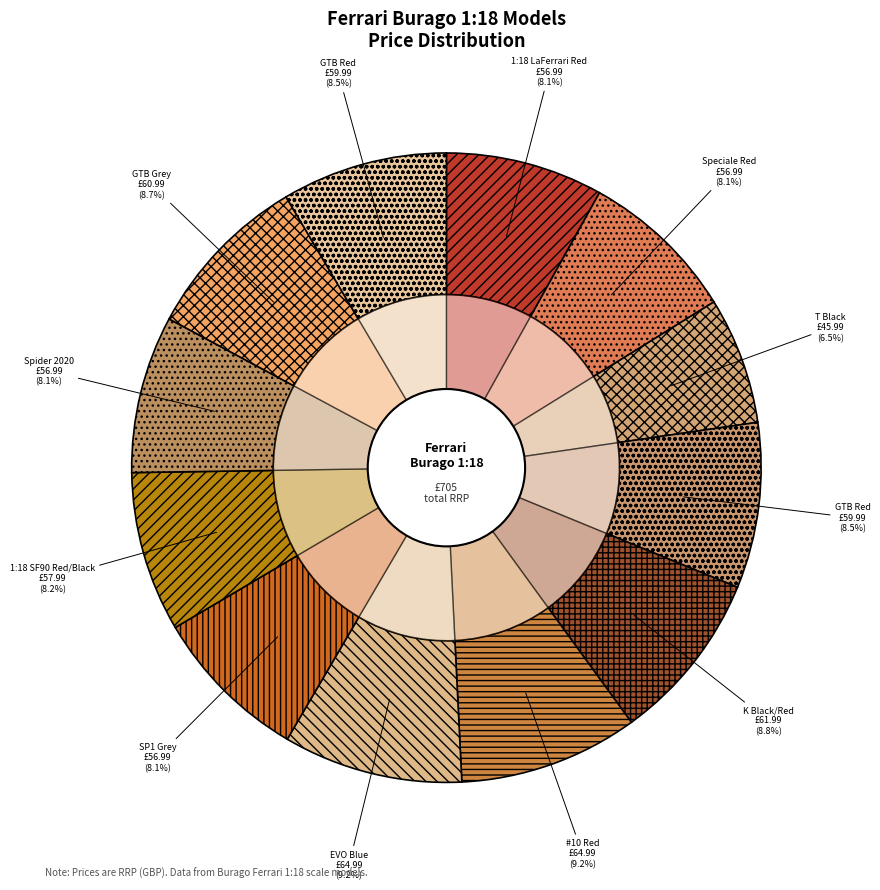

How many slices are in this pie chart?

12